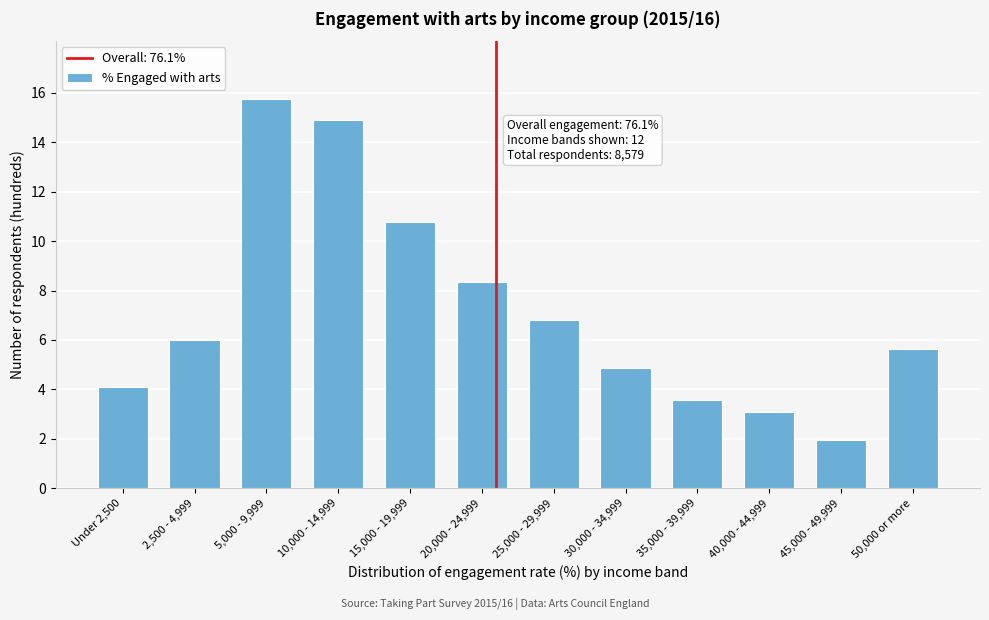

What value does the data have at 40,000 - 44,999?

3.1